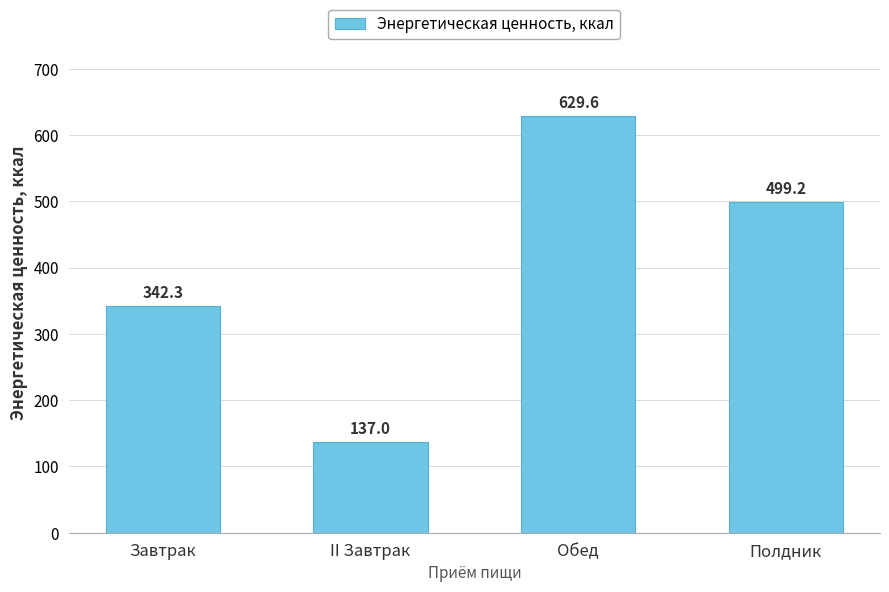

Reading left to right, extract all data points from this chart.

342.3	137.0	629.6	499.2